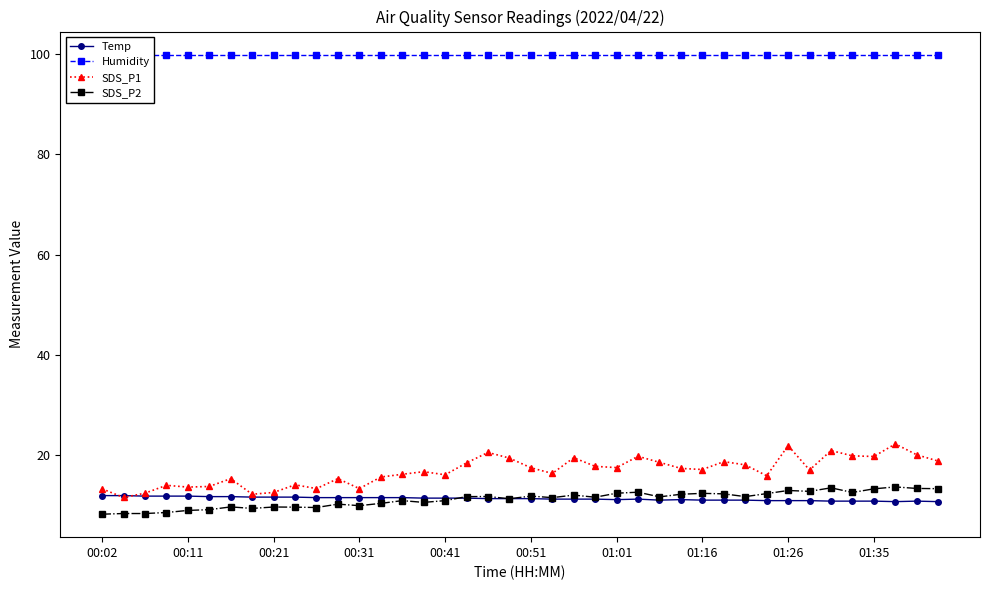

The SDS_P1 series shows 17.2 at 01:16. True or false?

True